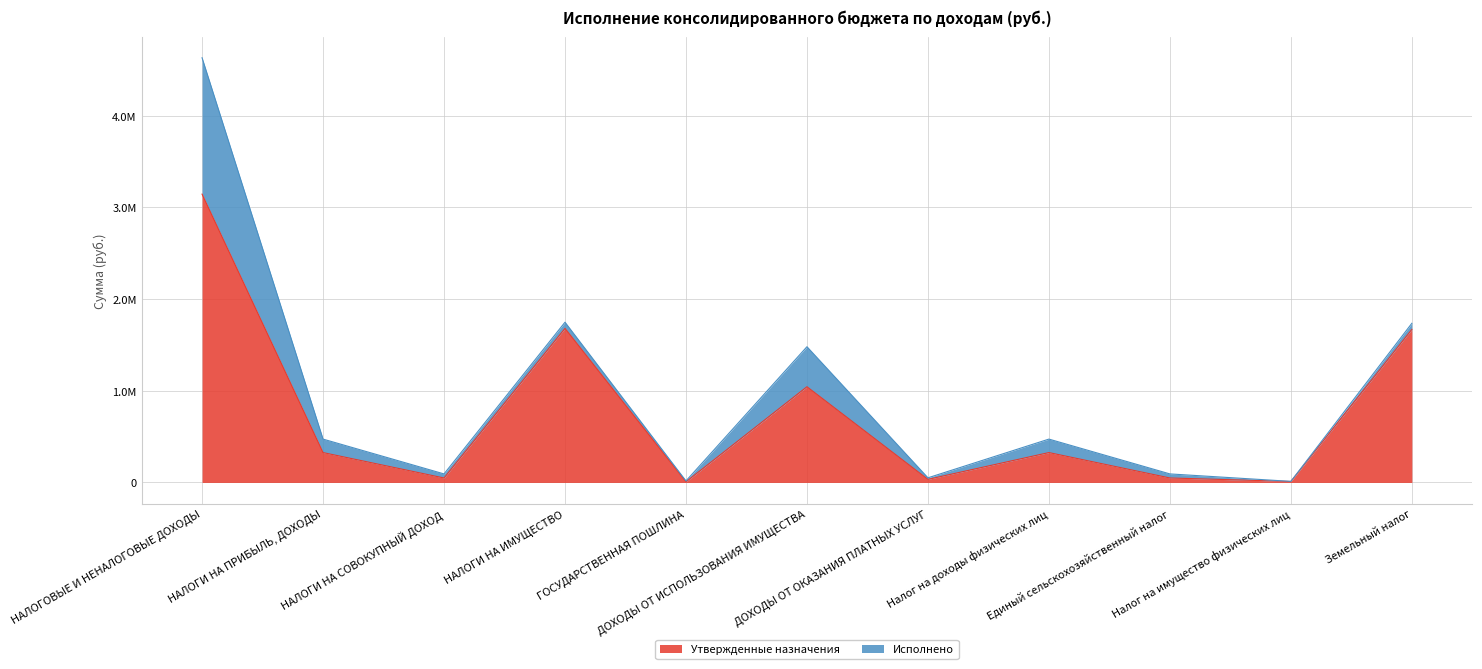

Count the number of categories in the chart.

11